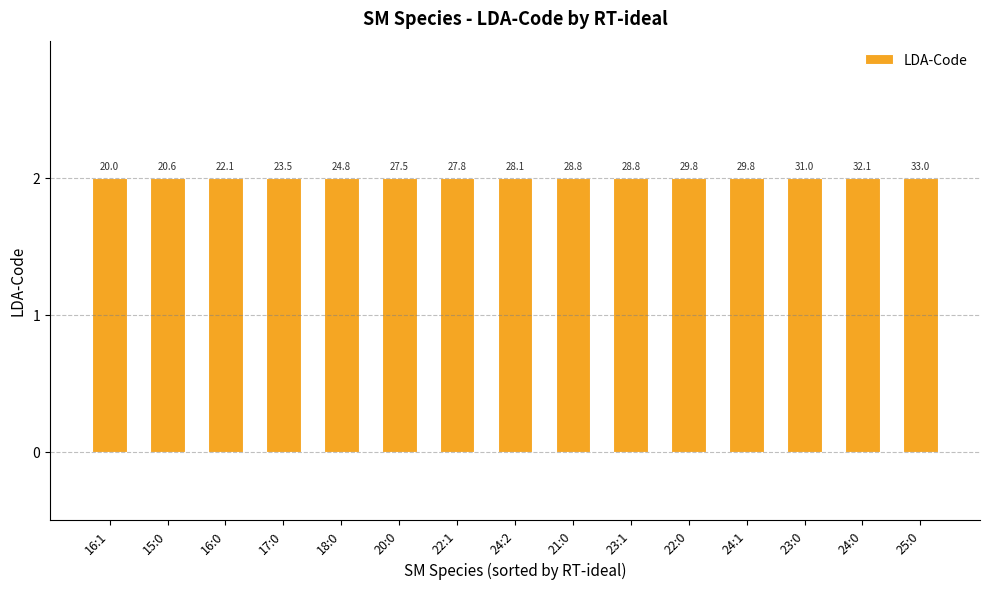

What value does the LDA series have at 18:0?

2